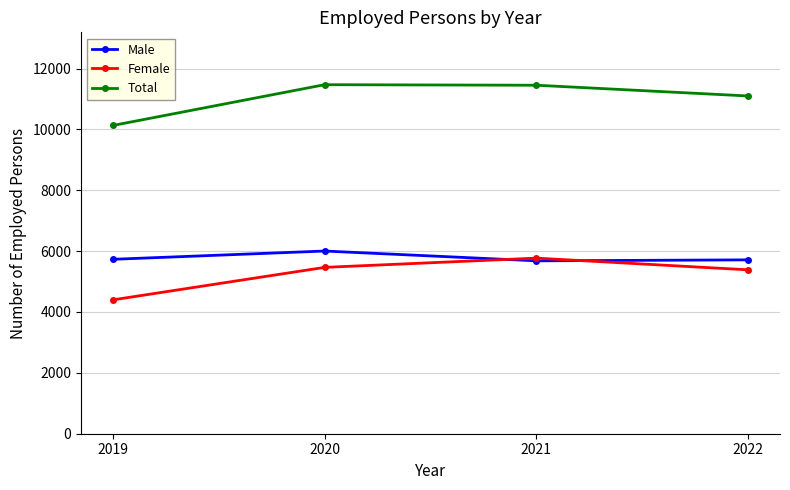

What is the approximate value of Total at 2020?

11469